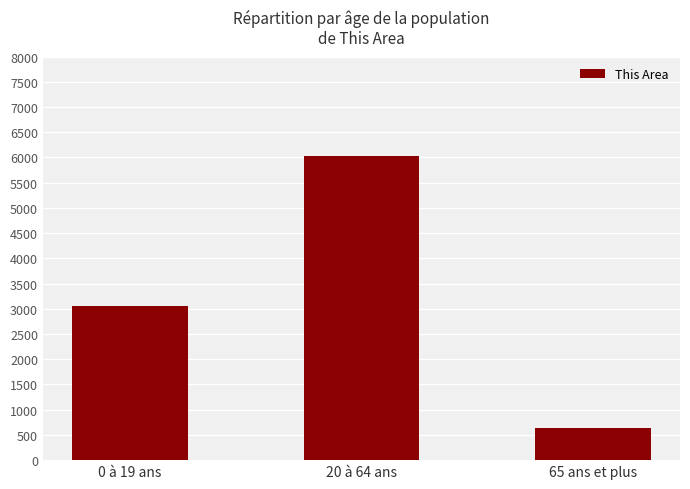

Reading left to right, extract all data points from this chart.

0 à 19 ans=3063	20 à 64 ans=6024	65 ans et plus=629